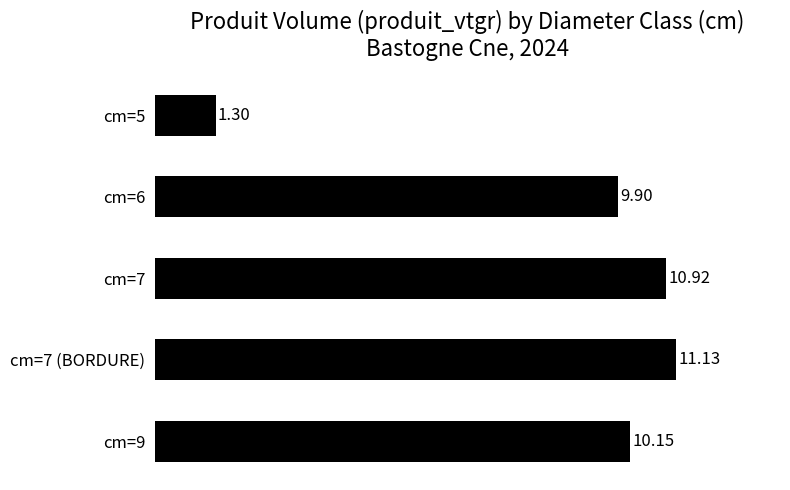

How many data points are less than 10?

2